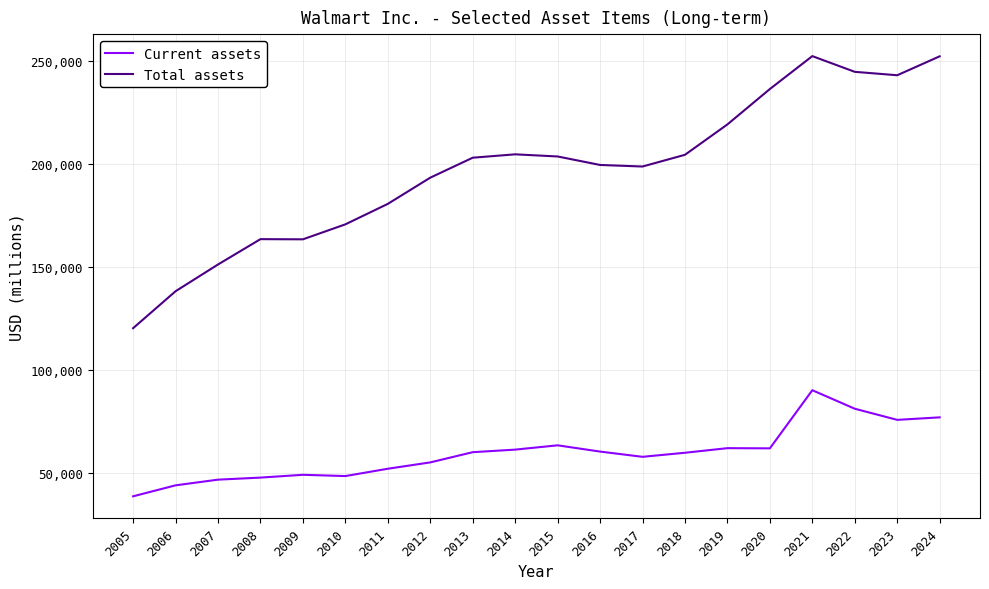

True or false: Current assets has a value of 61806 at 2020.

True